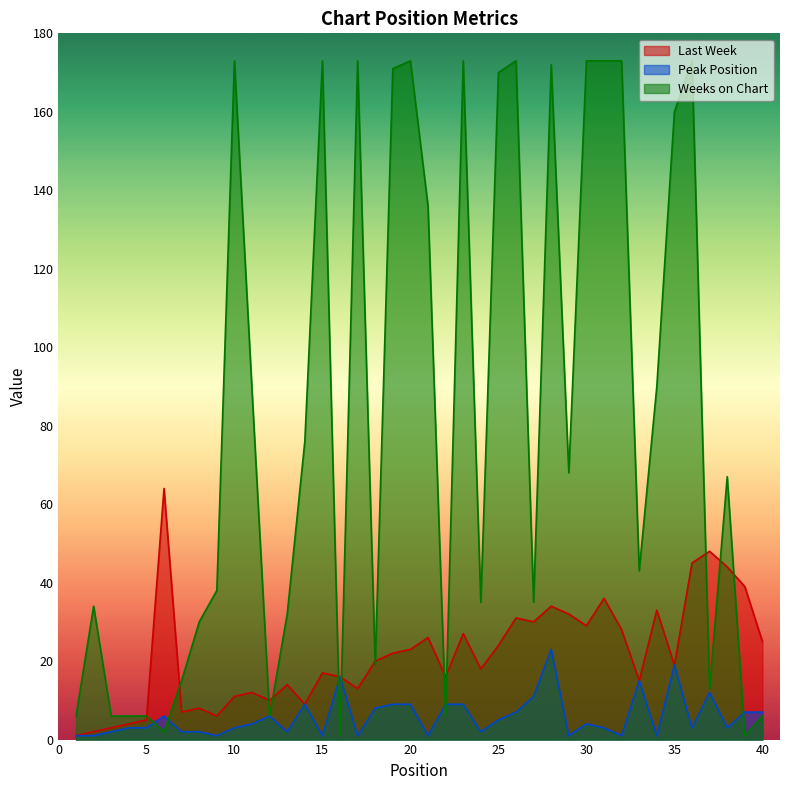

What is the value of the Weeks on Chart point at the 25th from the left?

170